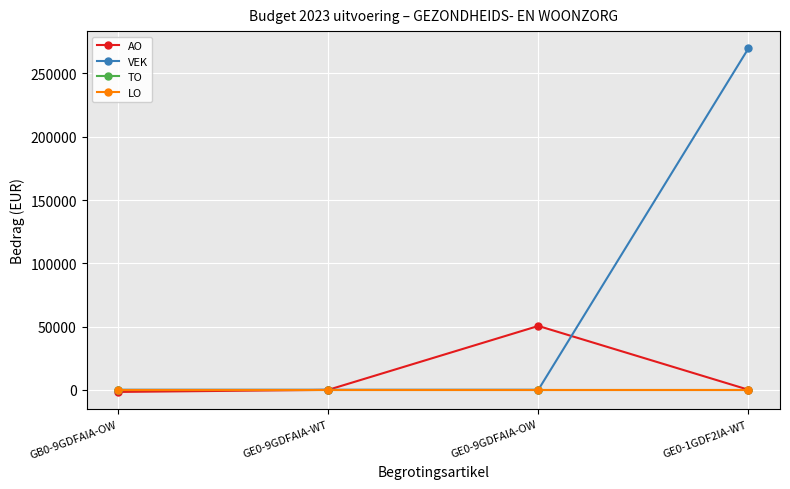

What is the label of the 3rd point from the left?

GE0-9GDFAIA-OW